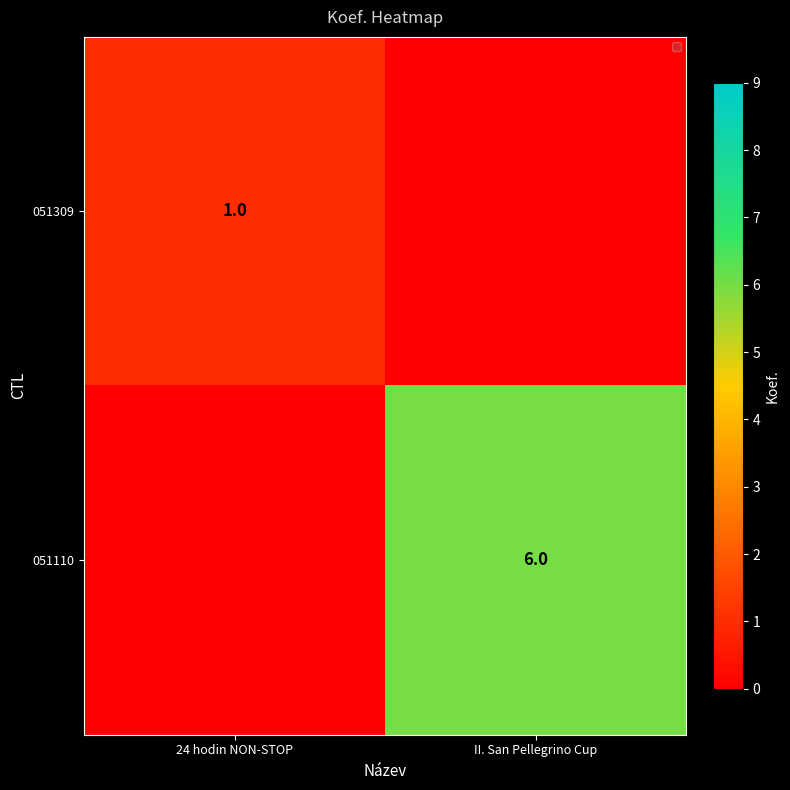

Count the number of categories in the chart.

2